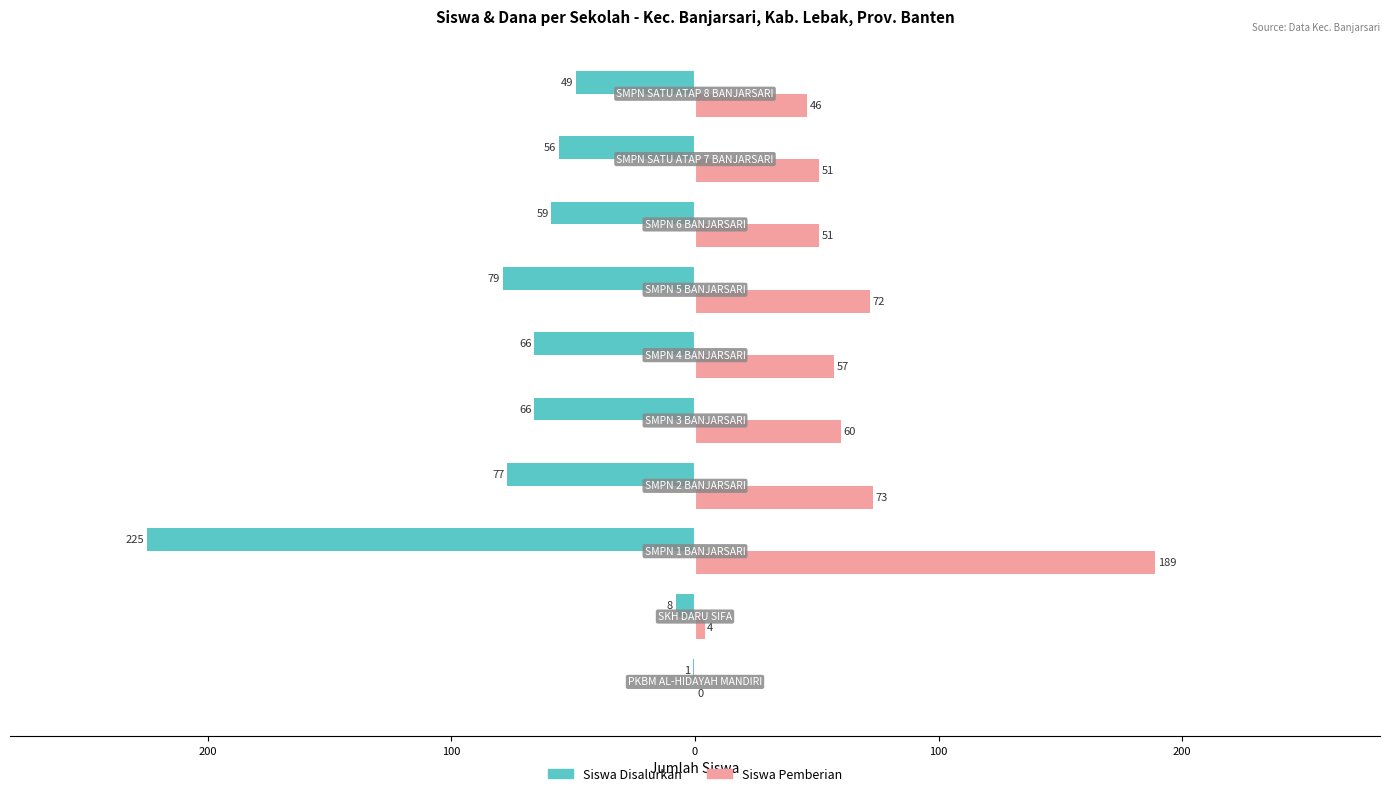

What are all the series names shown in the legend?

Siswa Disalurkan, Siswa Pemberian